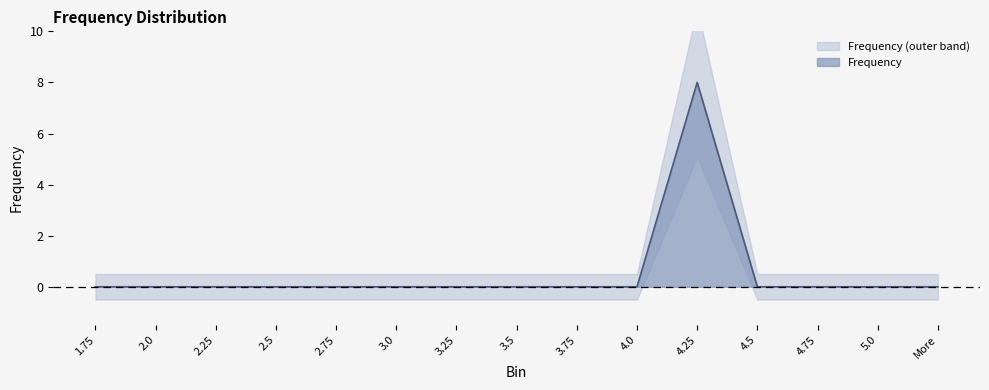

Reading left to right, transcribe all the data shown in this chart.

1.75=0	2.0=0	2.25=0	2.5=0	2.75=0	3.0=0	3.25=0	3.5=0	3.75=0	4.0=0	4.25=8	4.5=0	4.75=0	5.0=0	More=0